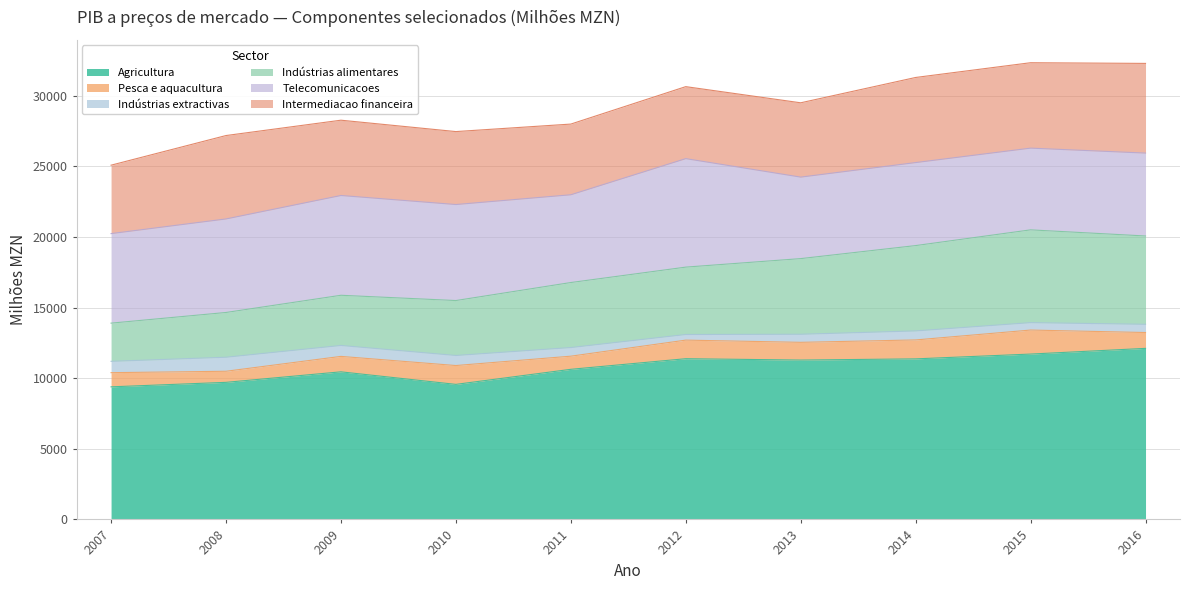

What is the spread (max minus min) of values at 2007?

8584.1